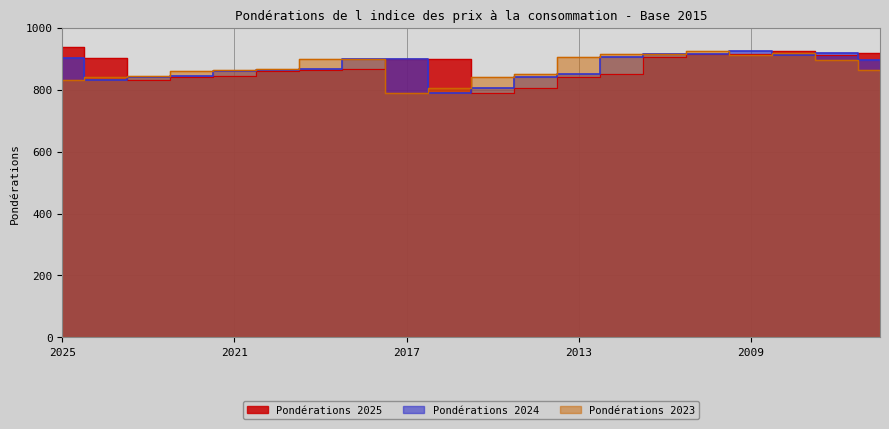

Is it true that Pondérations 2023 equals 840 at 2015?

True